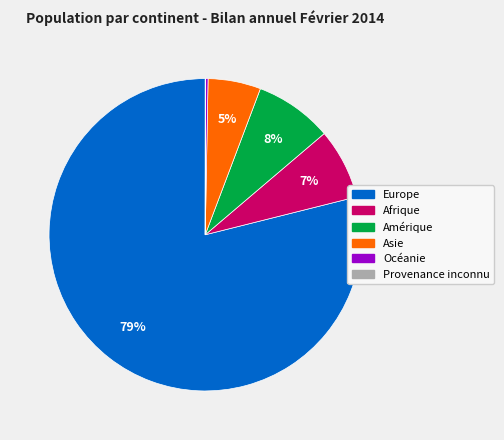

Which category accounts for the majority?

Europe